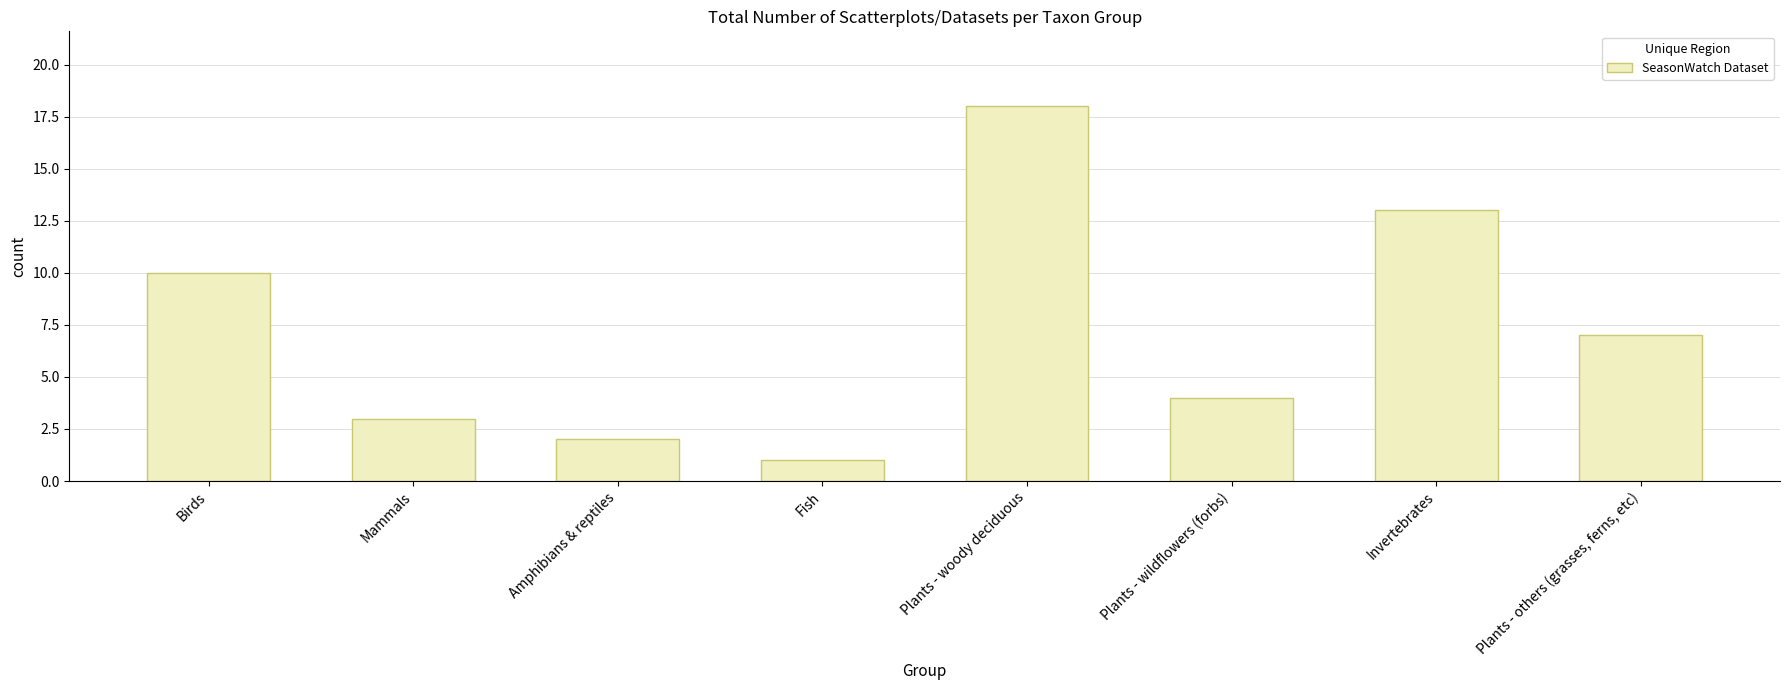

Where does the data first go above 7?

Birds